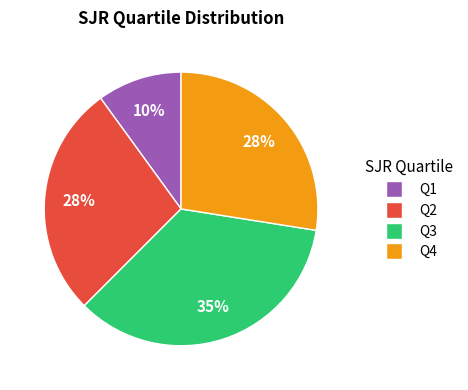

What is the ratio of the value at Q3 to the value at Q1?

3.5